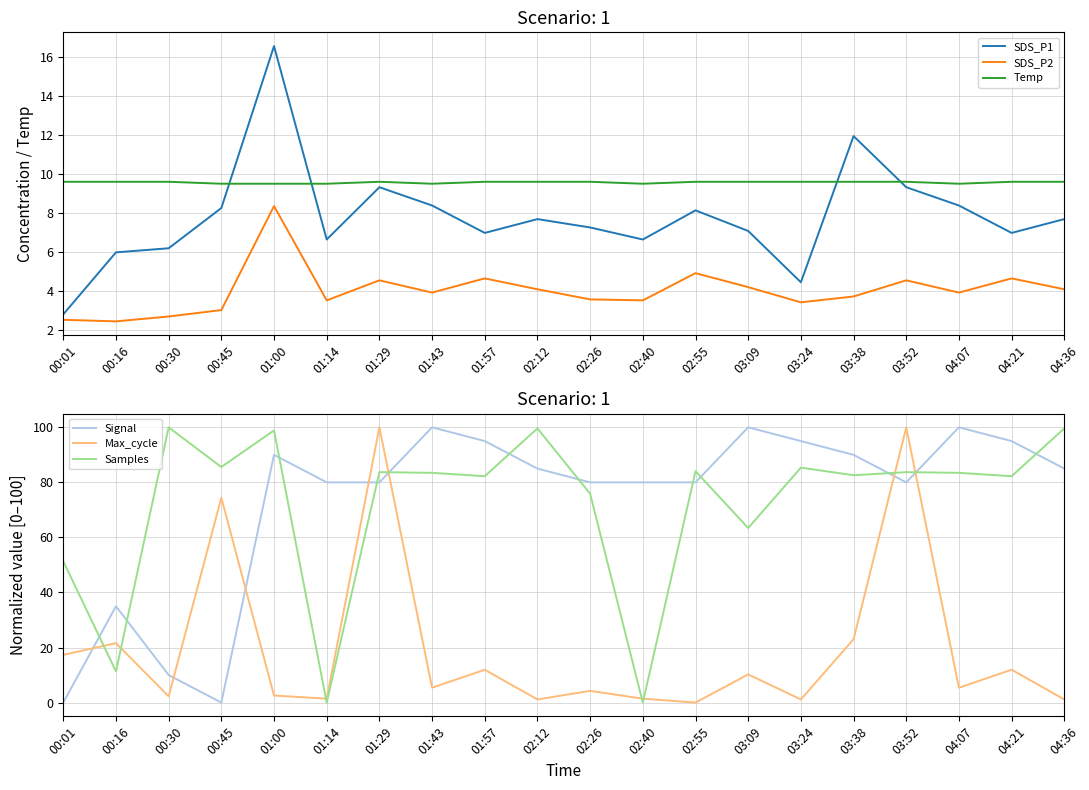

Reading left to right, what are all the values shown in this chart?

SDS_P1: 2.8	6.0	6.2	8.2	16.6	6.6	9.3	8.4	7.0	7.7	7.2	6.6	8.1	7.1	4.4	11.9	9.3	8.4	7.0	7.7
SDS_P2: 2.5	2.4	2.7	3.0	8.3	3.5	4.5	3.9	4.6	4.1	3.5	3.5	4.9	4.2	3.4	3.7	4.5	3.9	4.6	4.1
Temp: 9.6	9.6	9.6	9.5	9.5	9.5	9.6	9.5	9.6	9.6	9.6	9.5	9.6	9.6	9.6	9.6	9.6	9.5	9.6	9.6
Signal: 0.0	35.0	10.0	0.0	90.0	80.0	80.0	100.0	95.0	85.0	80.0	80.0	80.0	100.0	95.0	90.0	80.0	100.0	95.0	85.0
Max_cycle: 17.3	21.6	2.3	74.4	2.6	1.4	100.0	5.4	11.9	1.1	4.3	1.4	0.0	10.2	1.1	23.0	100.0	5.4	11.9	1.1
Samples: 51.3	11.3	100.0	85.6	98.9	0.0	83.7	83.5	82.2	99.6	75.9	0.0	84.1	63.4	85.4	82.6	83.7	83.5	82.2	99.6